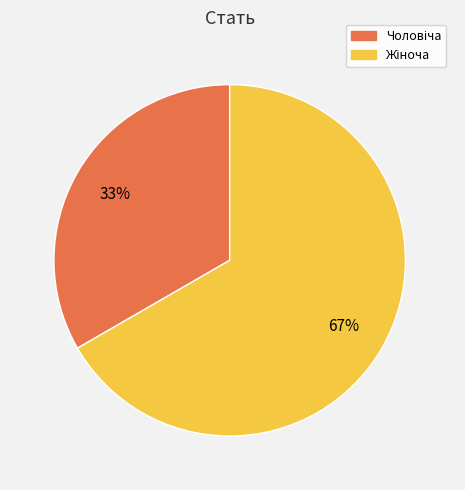

Is there any slice that represents more than half of the pie?

Yes